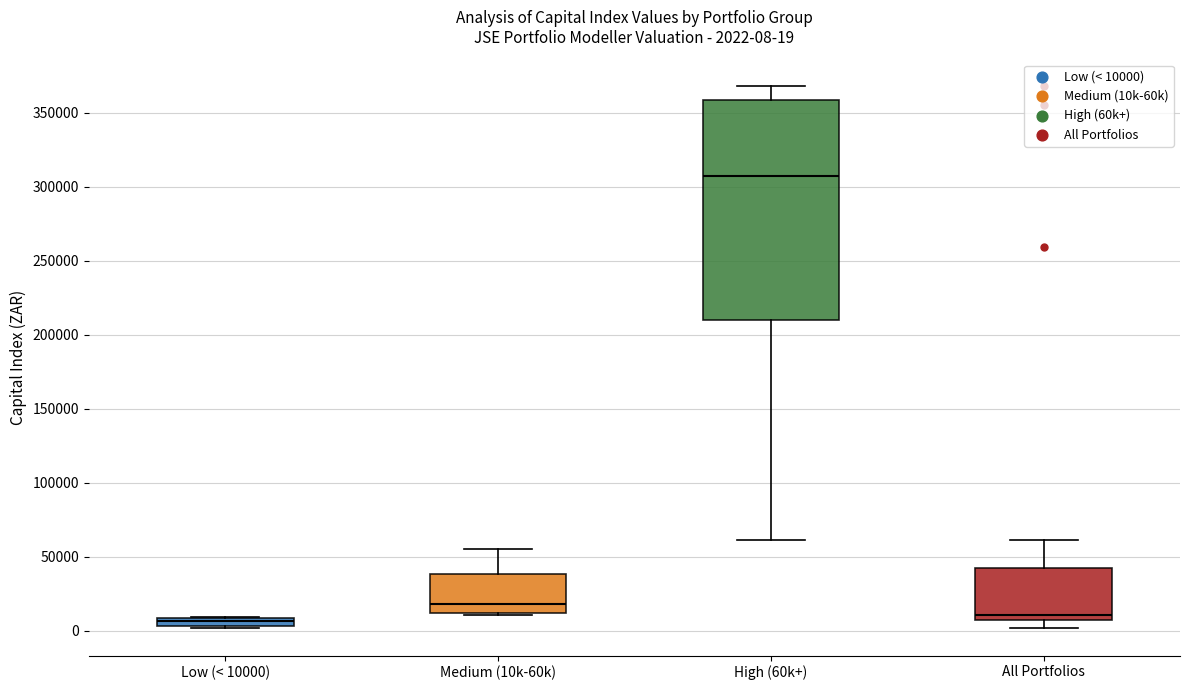

Comparing the boxes themselves (not the whiskers), which one is the tallest?

High (60k+)